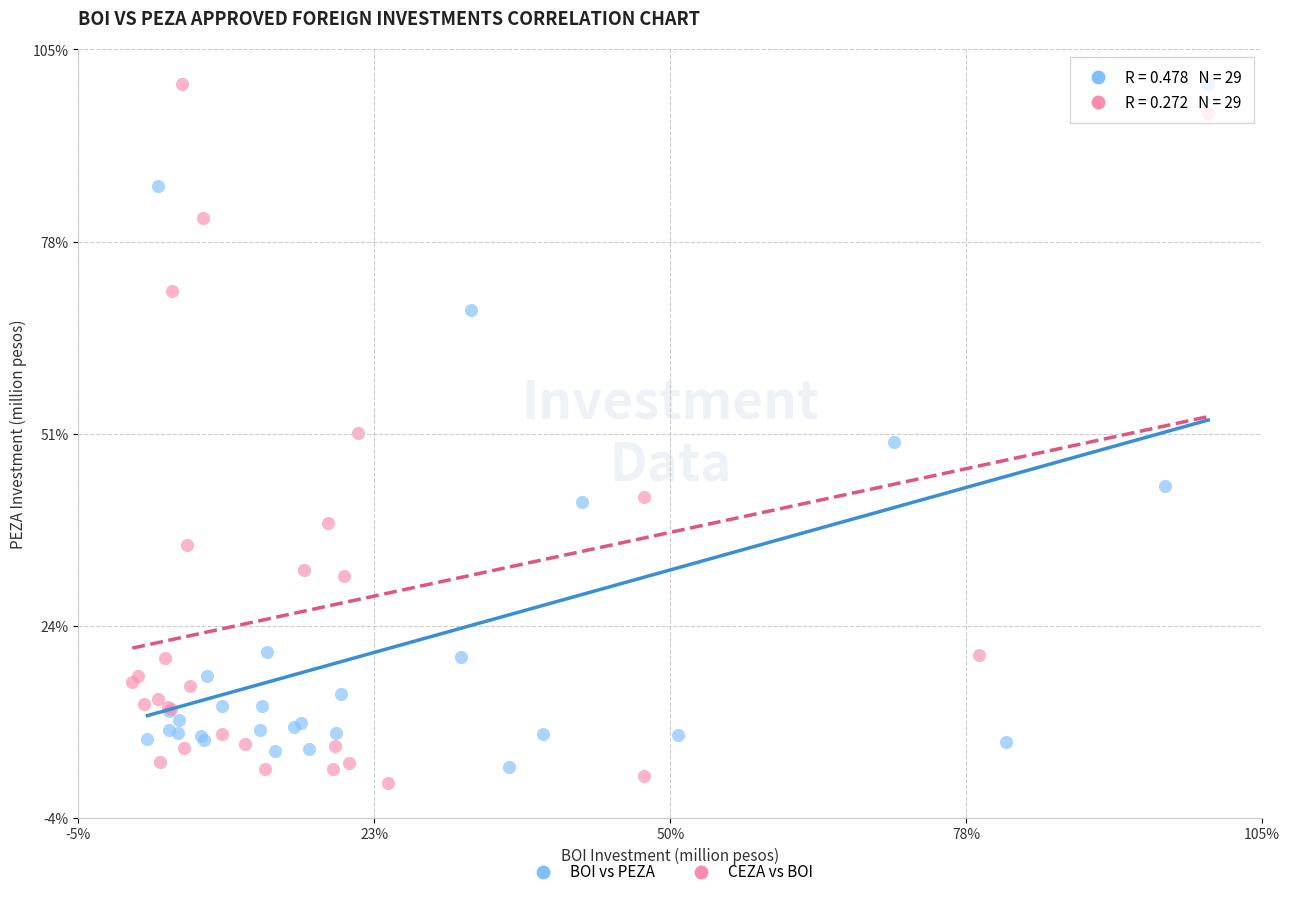

What are all the series names shown in the legend?

BOI vs PEZA, CEZA vs BOI